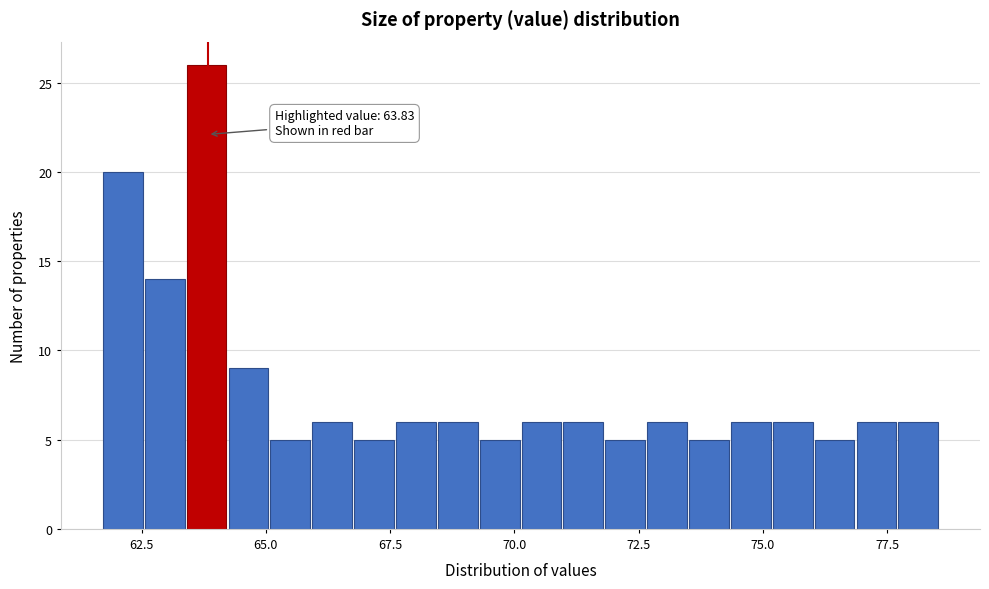

Around what value on the x-axis is the tallest bar? Give the approximate position of its centre, as read against the axis.

64.0